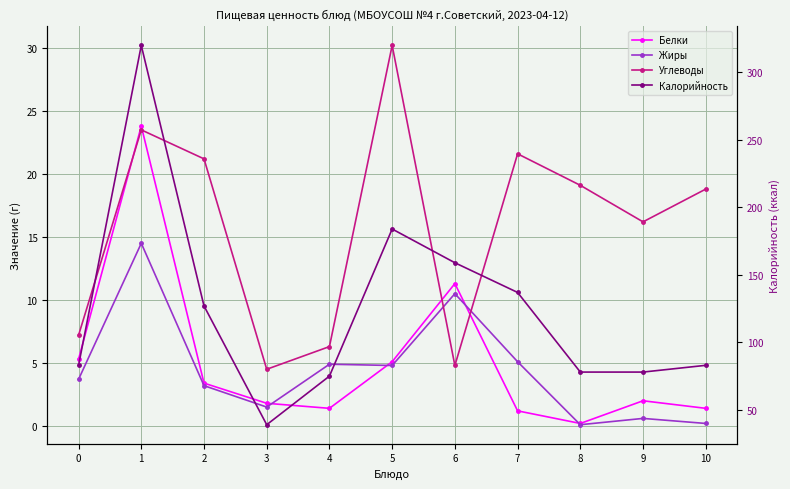

What is the maximum value shown in the chart?

320.0